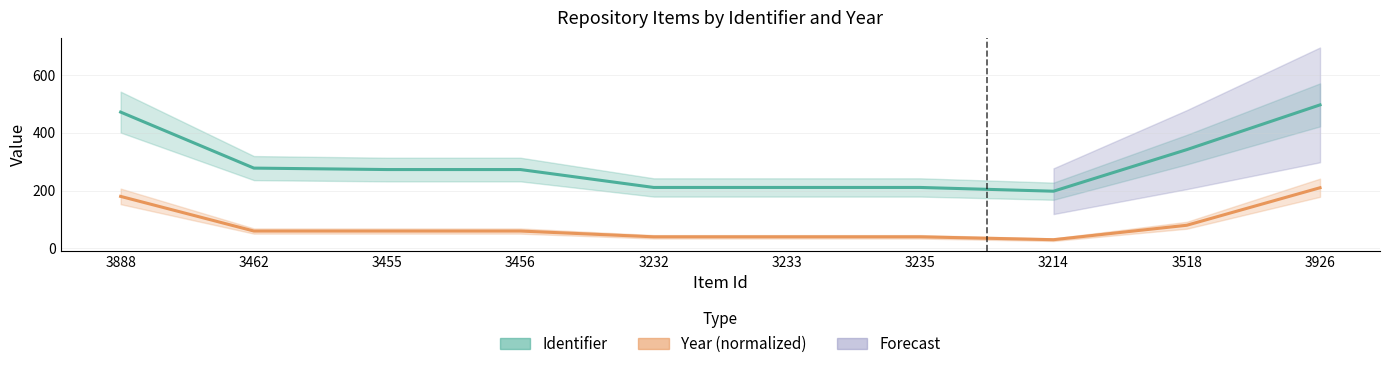

True or false: Year (normalized) and Identifier cross at least once.

False